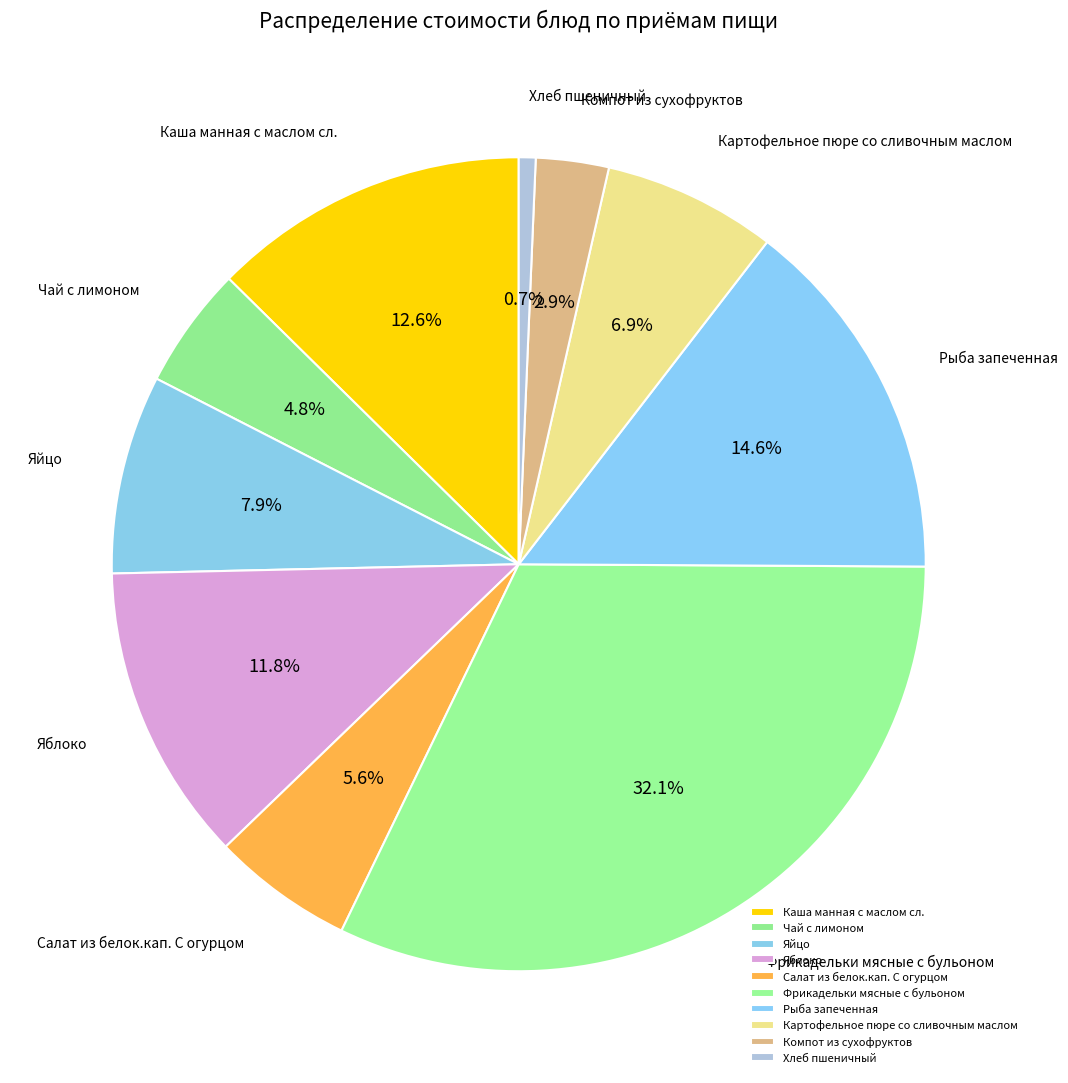

Combined, what portion of the pie is Яйцо and Рыба запеченная?

22.5%